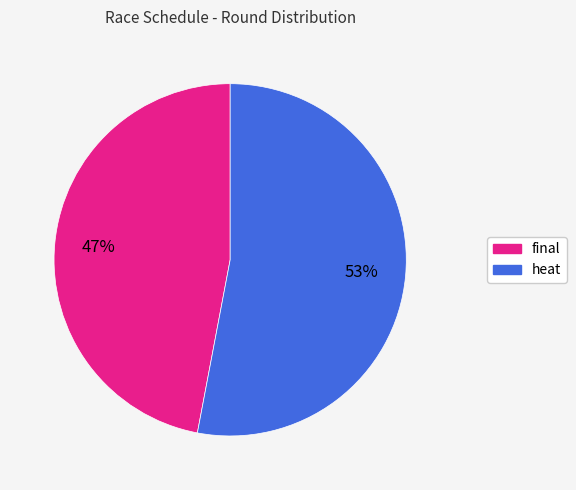

The heat slice represents 53% of the pie. True or false?

True